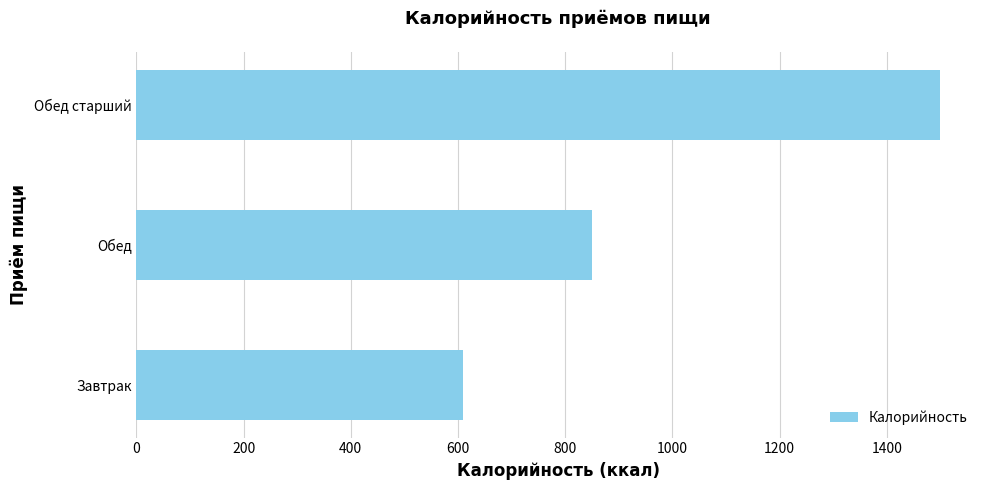

What is the average value?

986